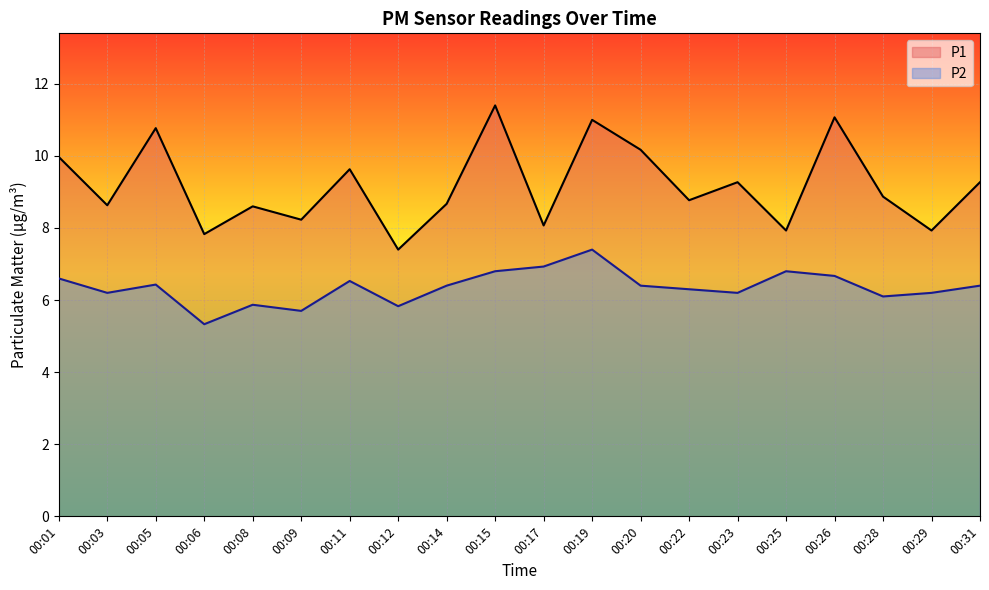

In P2, how many points are higher than both neighbors (excluding endpoints)?

5